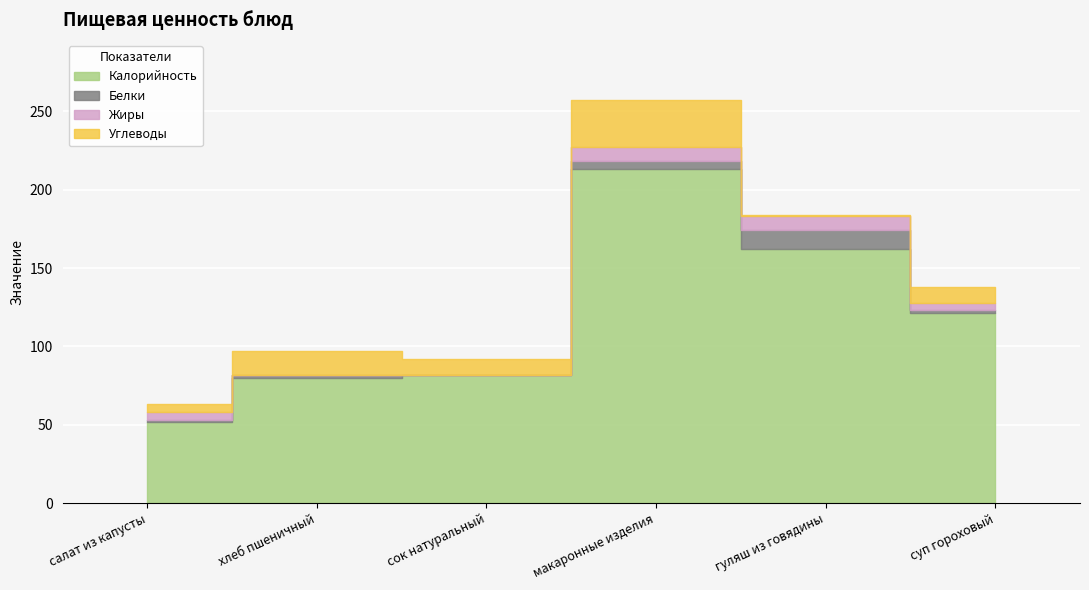

How many values in the Калорийность series are below 121?

3